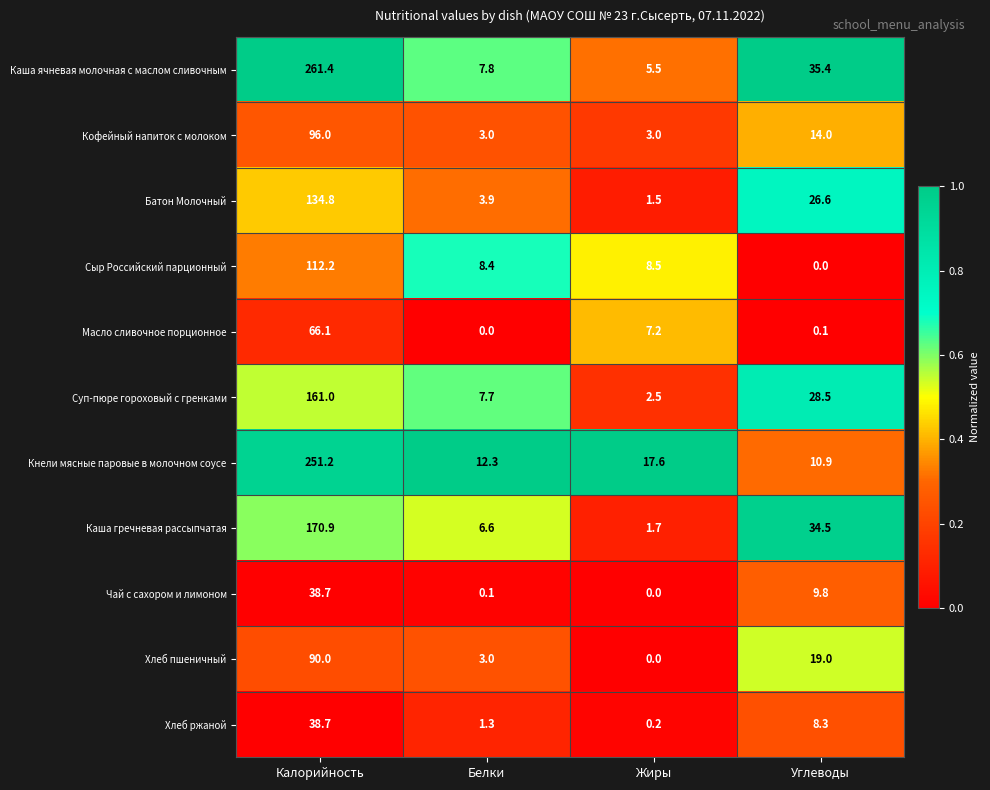

Which category has the lowest value in the Хлеб ржаной series?

Жиры